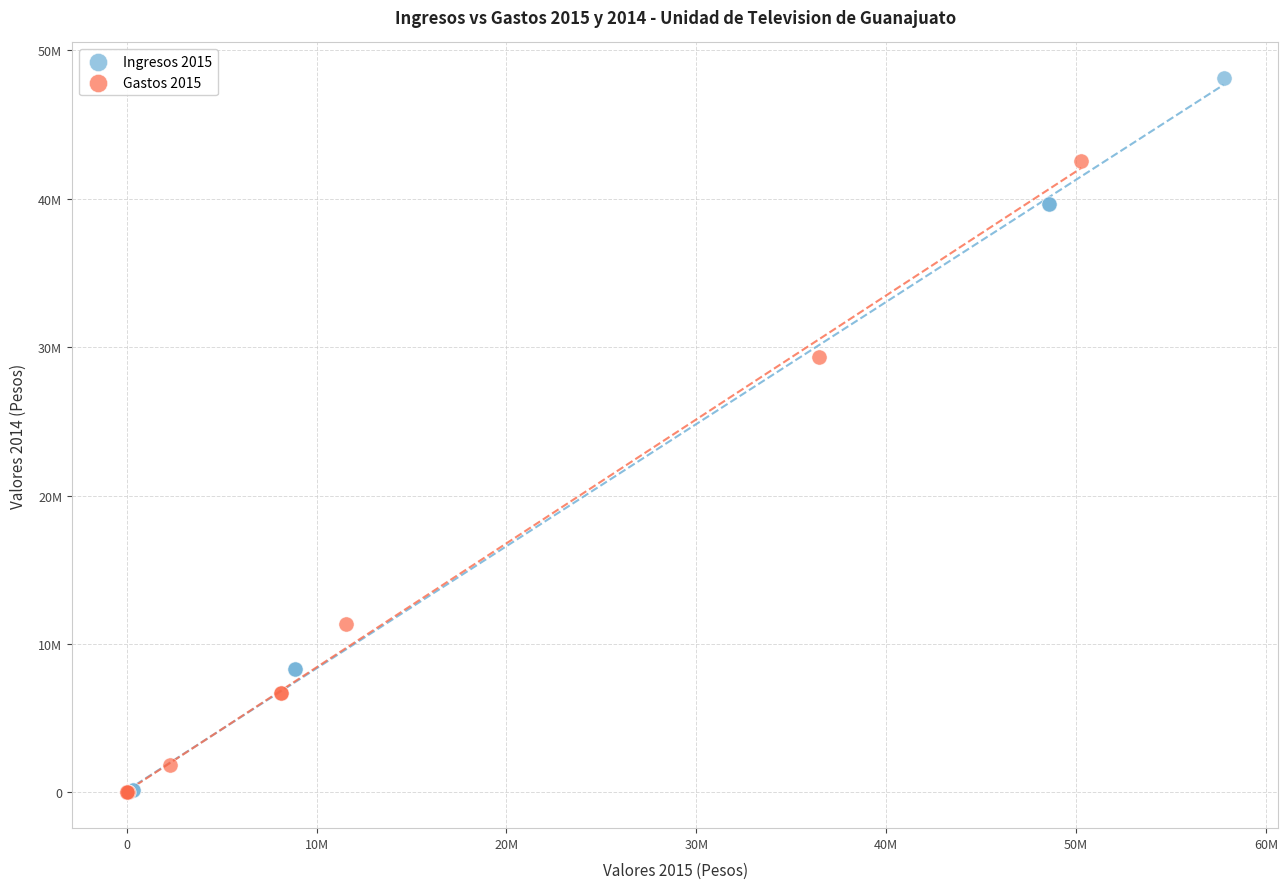

Which series reaches the maximum Y coordinate?

Ingresos 2015